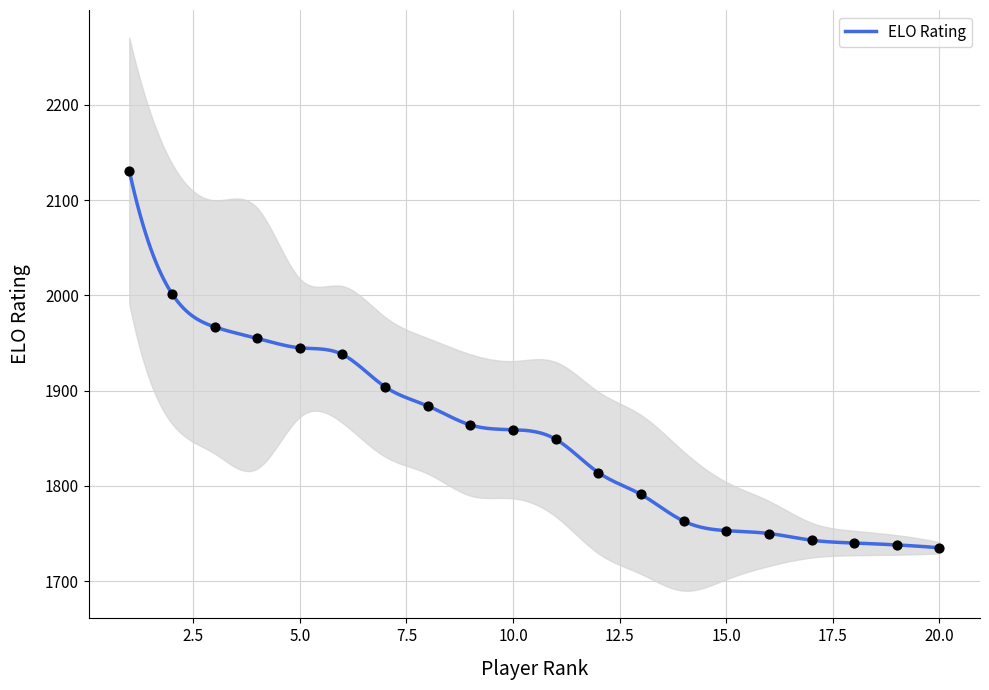

Which has a higher value, 3 or 8?

3